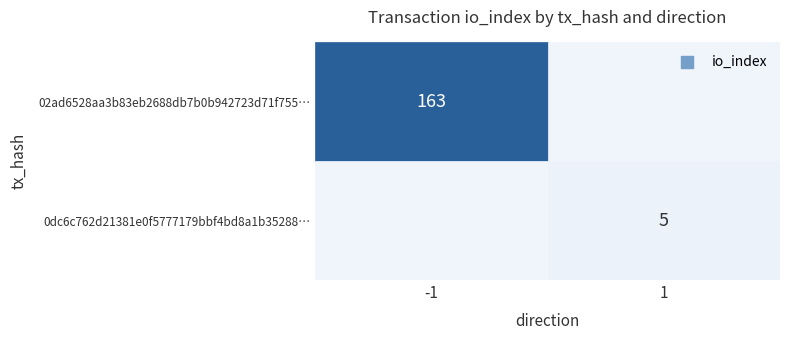

Count the number of data series in this chart.

2